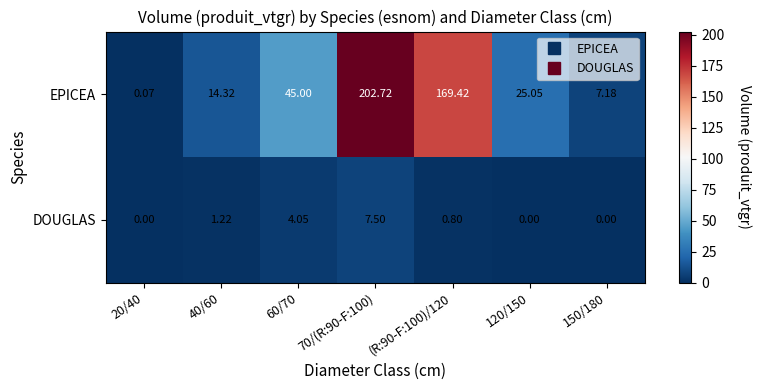

Which series has the widest spread of values?

EPICEA